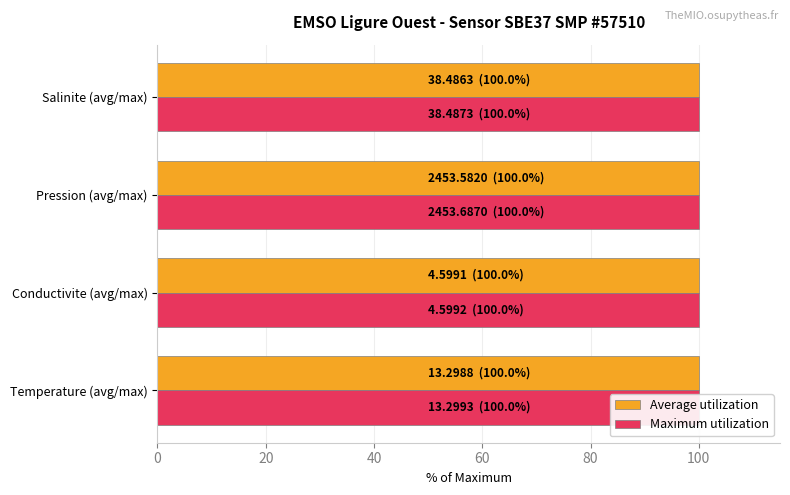

What is the value of the Average utilization bar at the 3rd from the left?

100.0